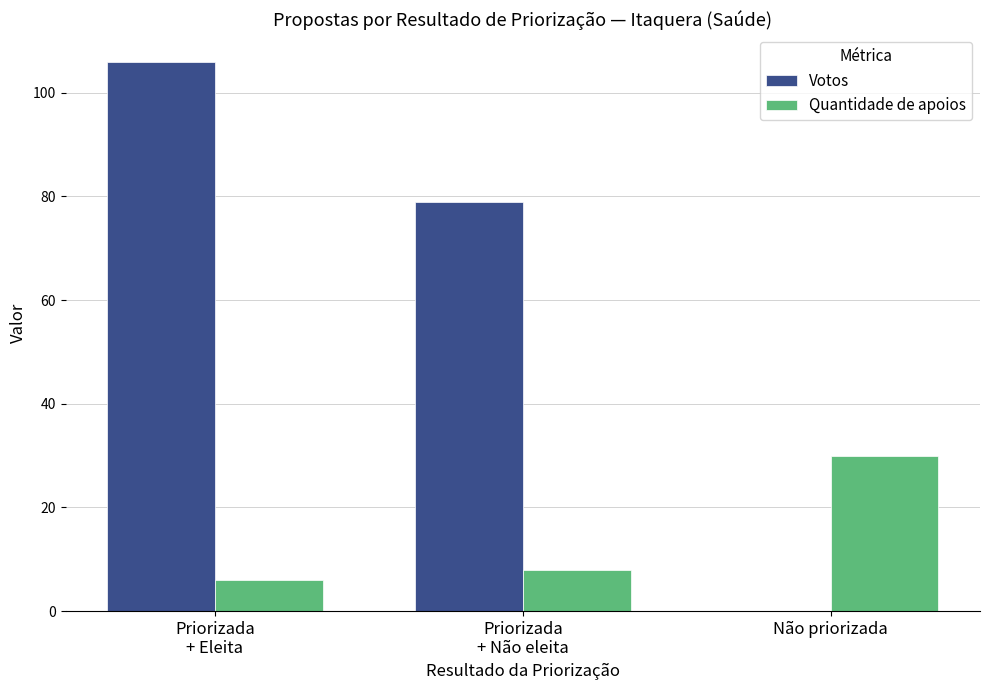

What is the highest value of the Quantidade de apoios series?

30